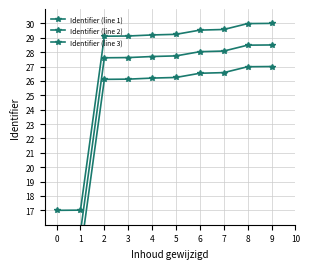

What is the average value of the Identifier (line 1) series?

27.0